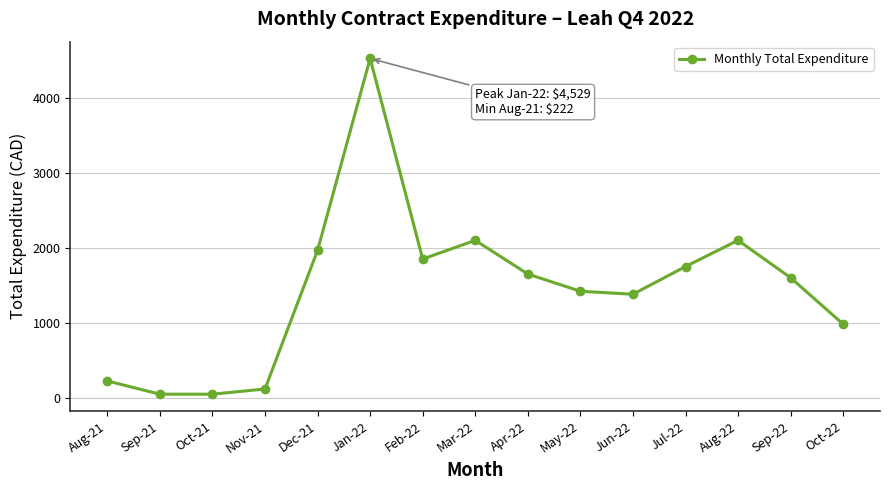

Between Sep-21 and Mar-22, which is larger?

Mar-22